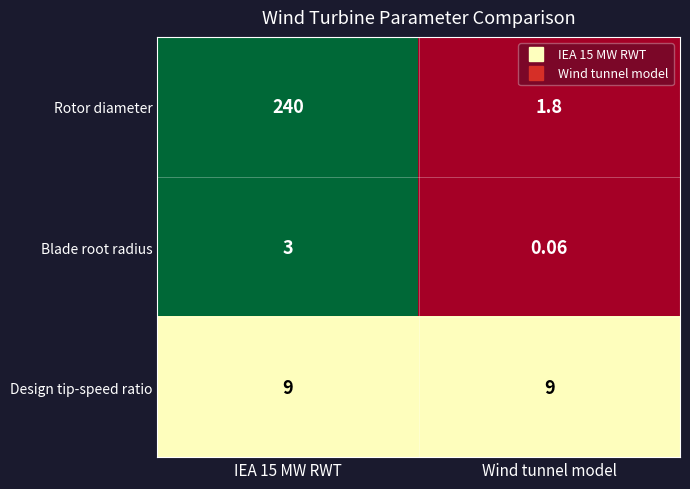

Which series has the largest range (max minus min)?

Rotor diameter